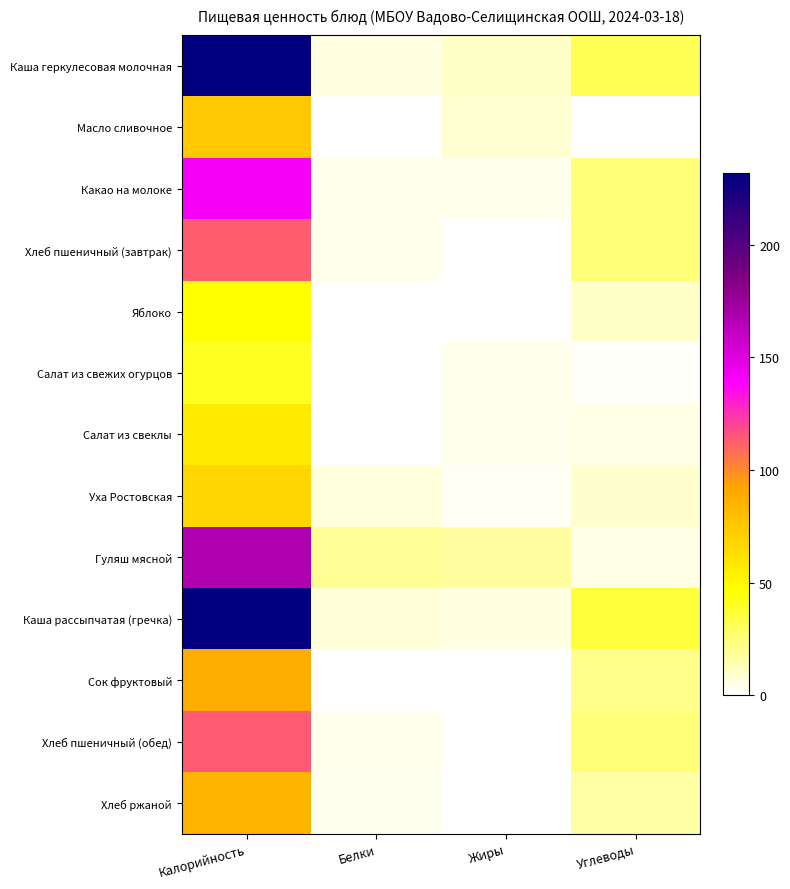

What is the total value across all series at Жиры?

57.1